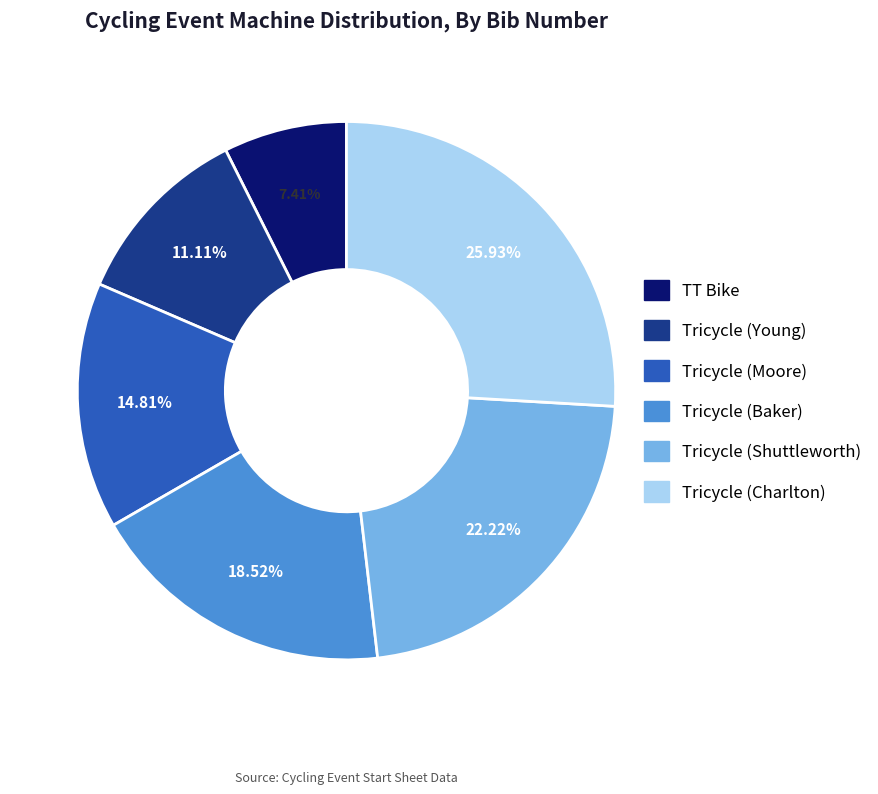

Which category has the smallest portion of the pie?

TT Bike